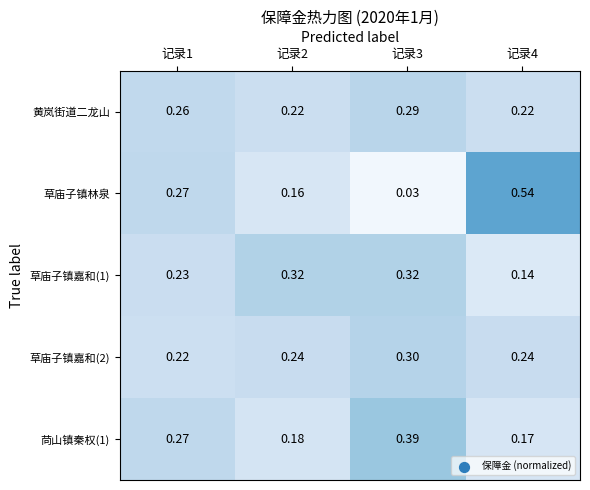

At how many categories does at least one series exceed 0?

4